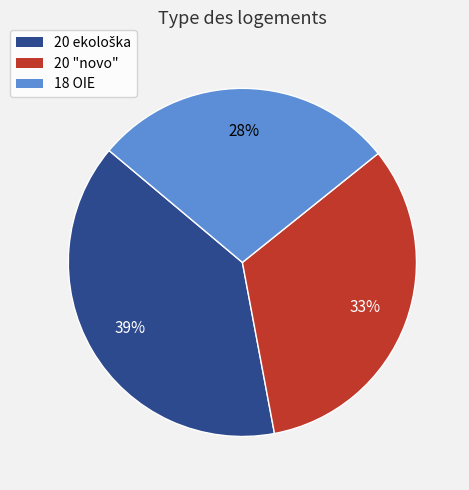

How many slices are in this pie chart?

3